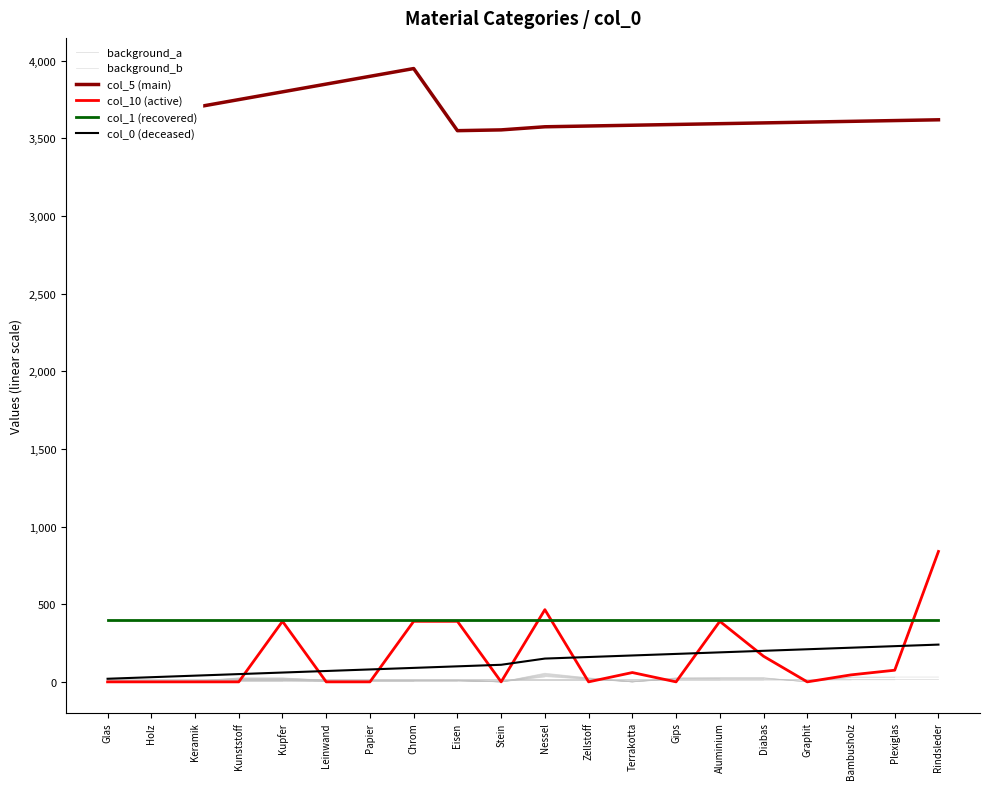

Is the value of col_5 (main) at Diabas greater than the value of col_10 (active) at Leinwand?

Yes